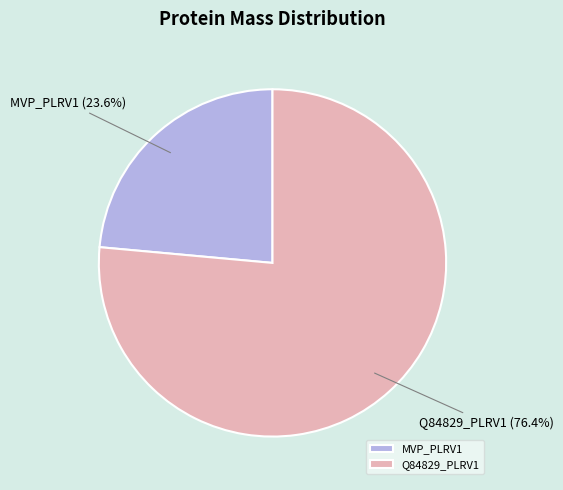

Which has a higher value, MVP_PLRV1 or Q84829_PLRV1?

Q84829_PLRV1